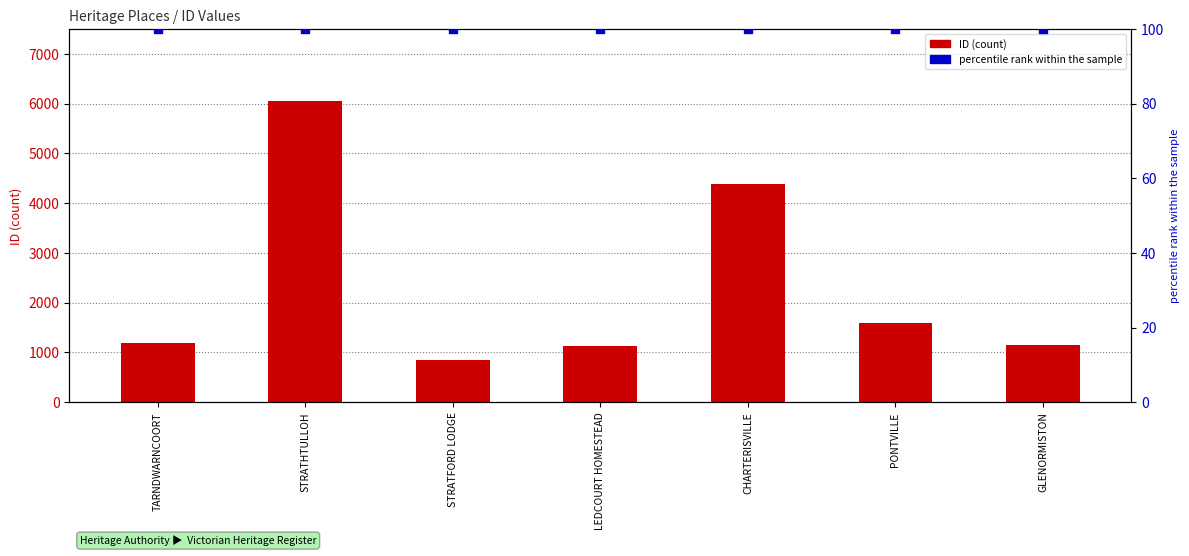

Which series contains the lowest Y value?

percentile rank within the sample